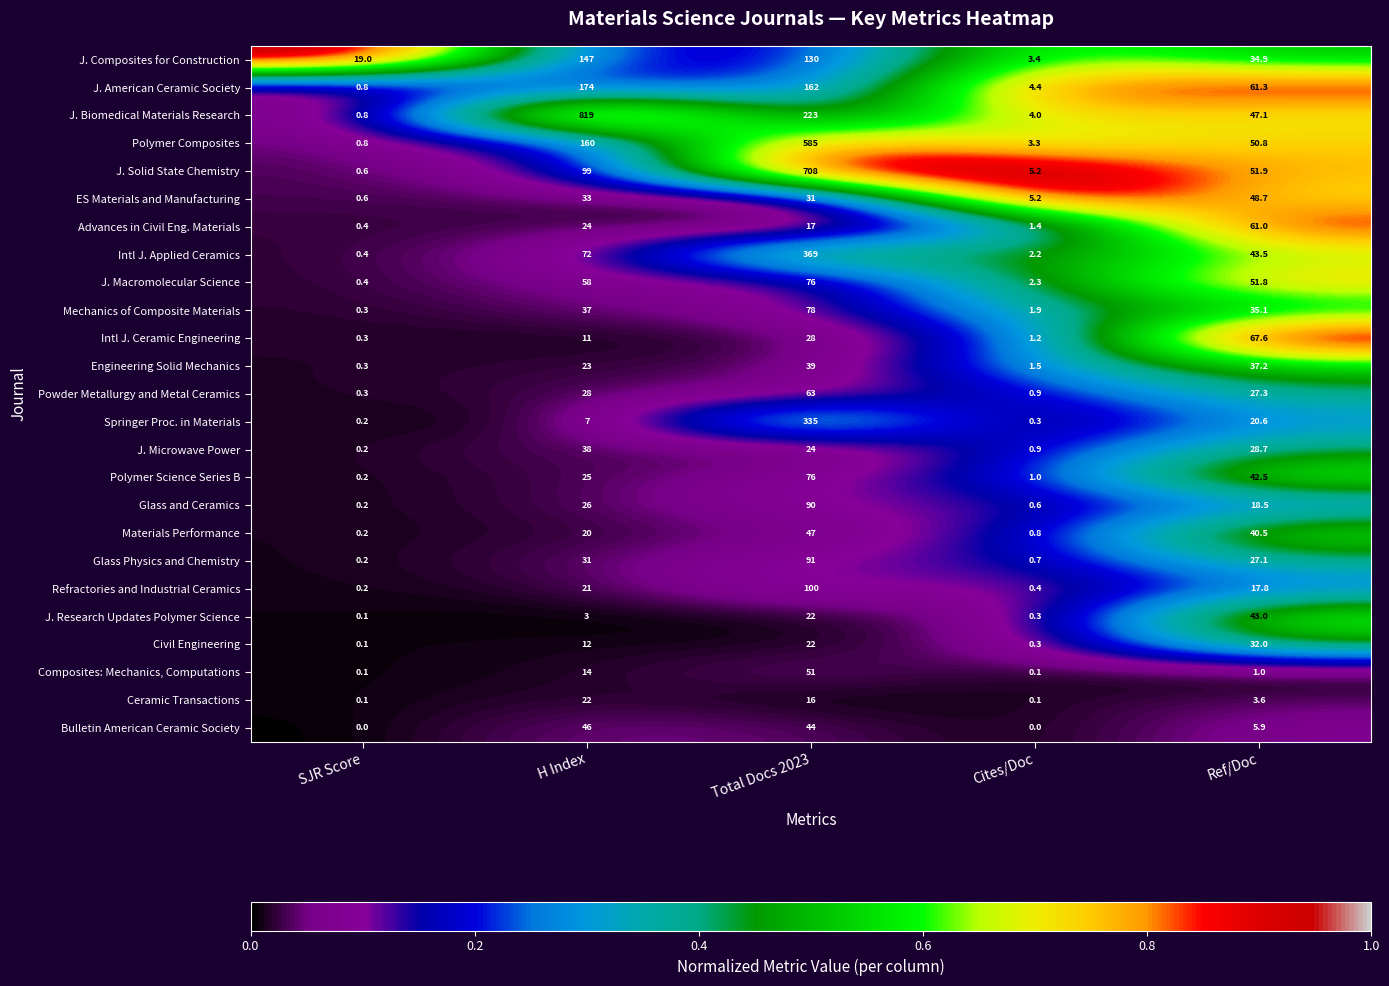

What is the total value across all series at H Index?

1950.0